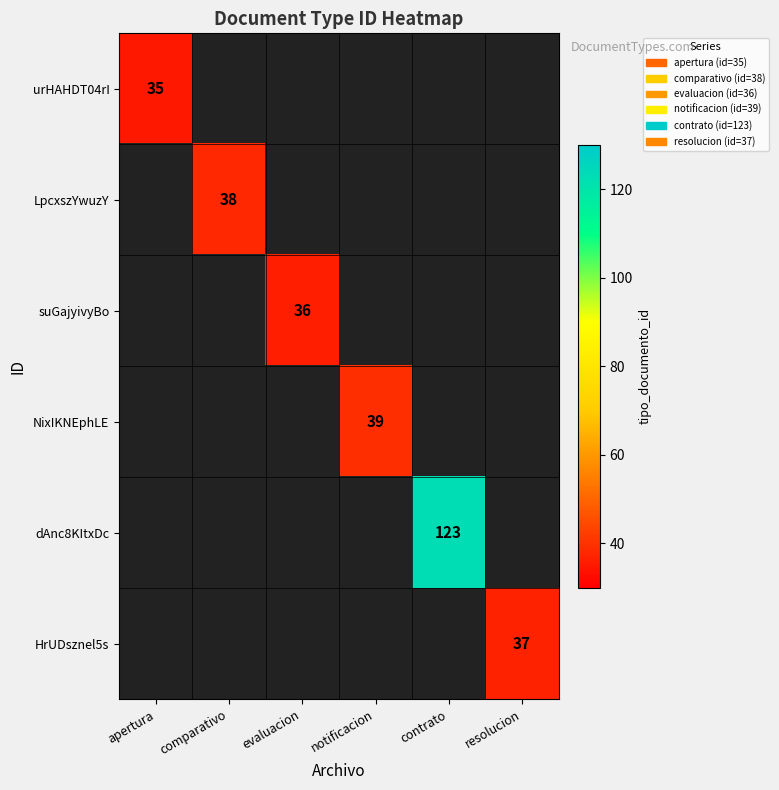

True or false: HrUDsznel5s has a value of 37 at resolucion.

True